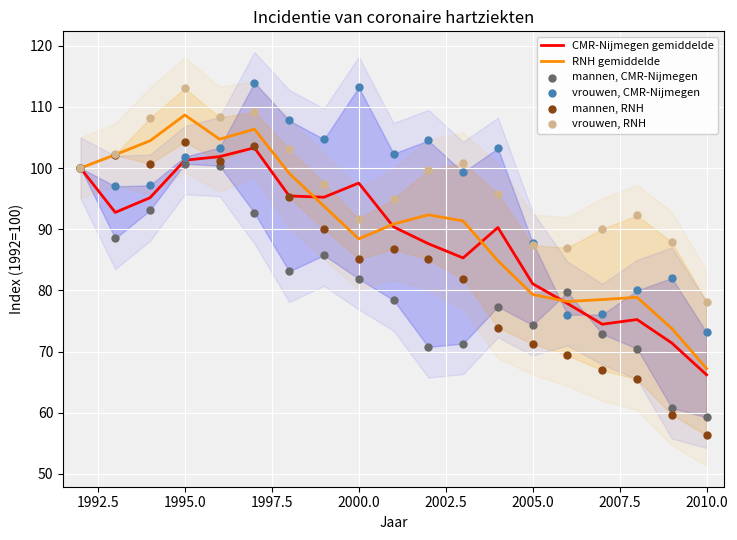

At how many categories does at least one series exceed 84?

18